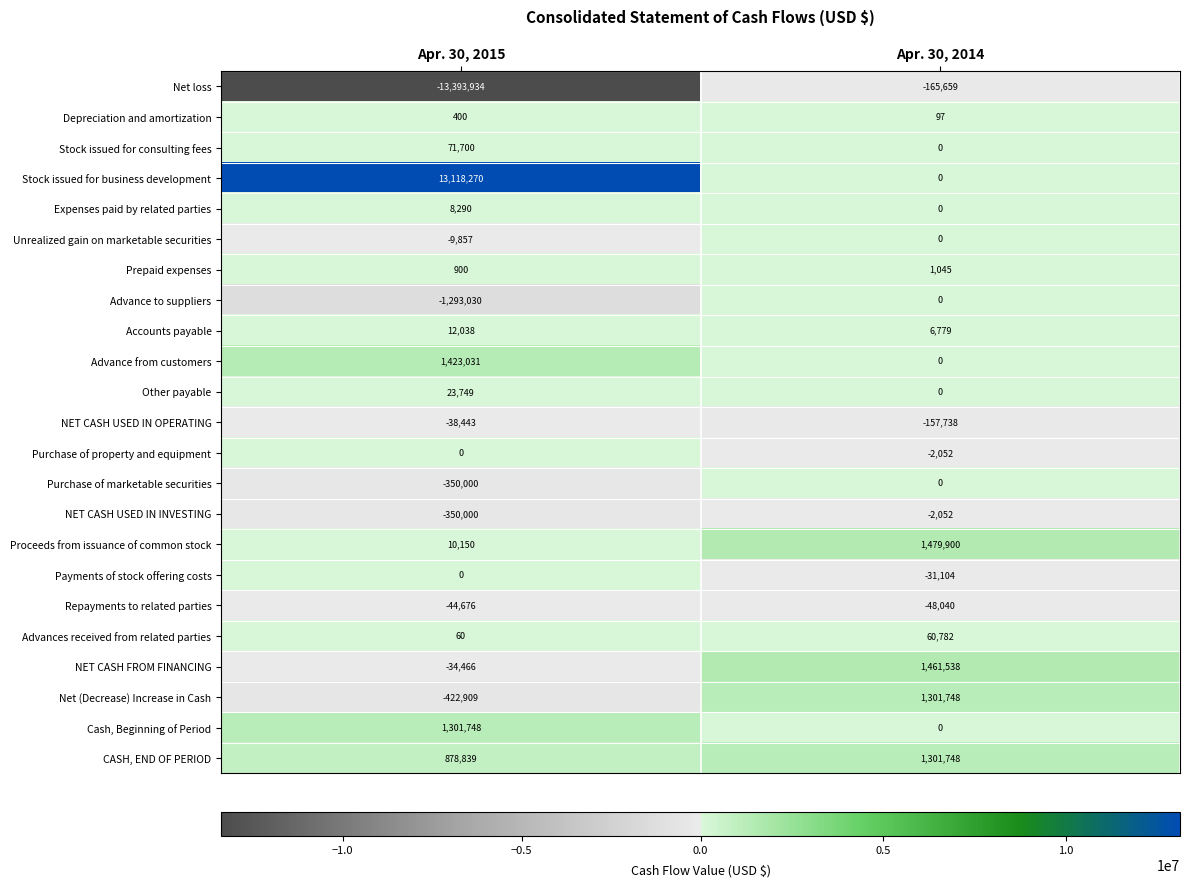

List the labels in order of NET CASH FROM FINANCING value, largest first.

Apr. 30, 2014, Apr. 30, 2015